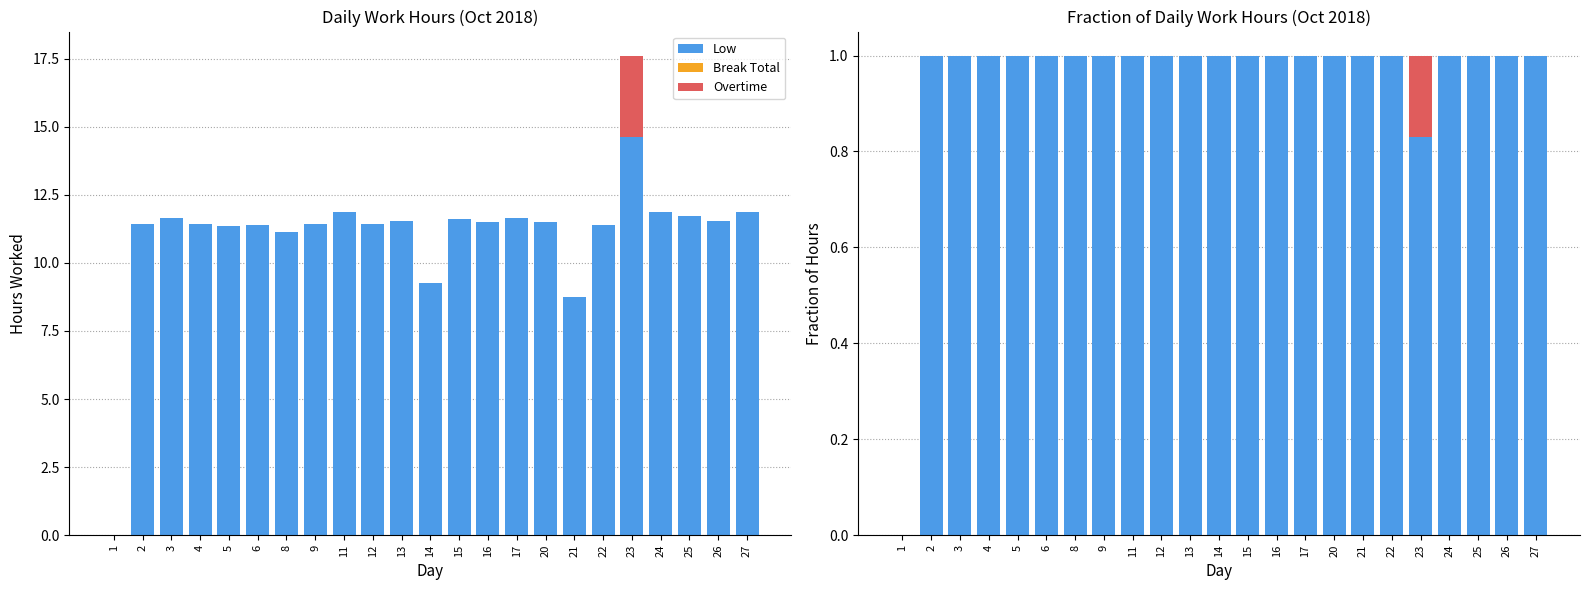

What are all the series names shown in the legend?

Low, Break Total, Overtime